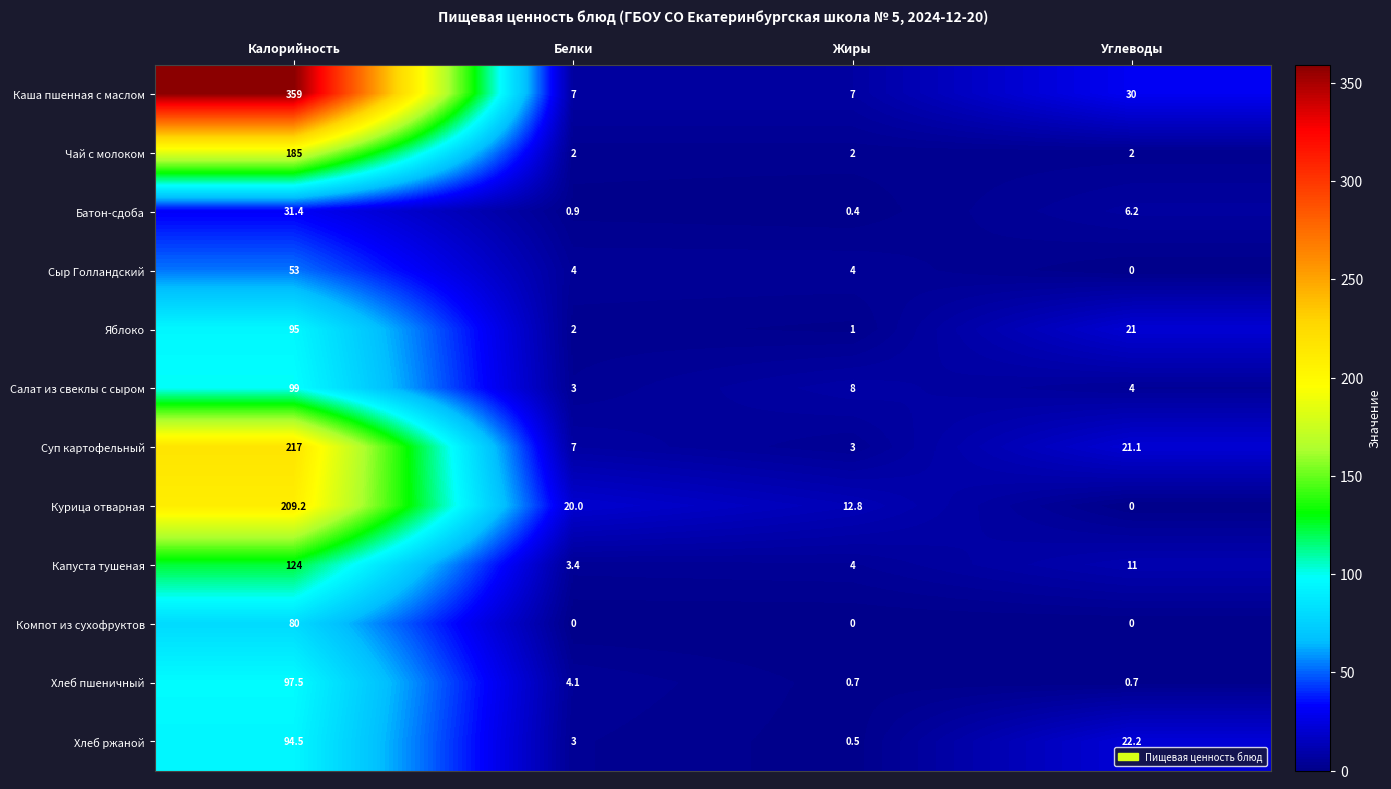

Where is Хлеб ржаной nearest to the value 47?

Углеводы